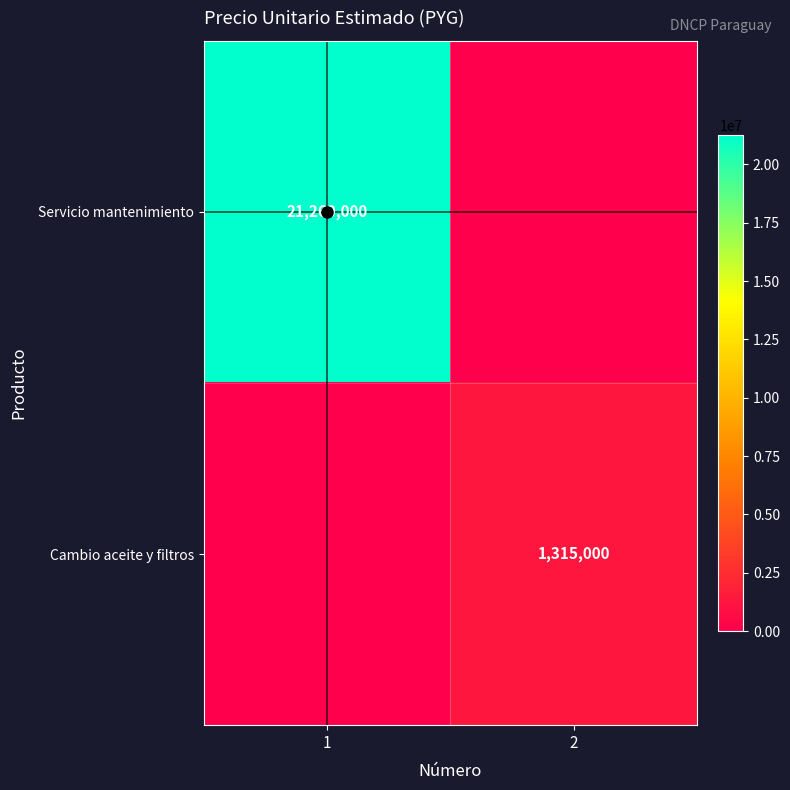

What is the average value of the Cambio aceite y filtros series?

657500